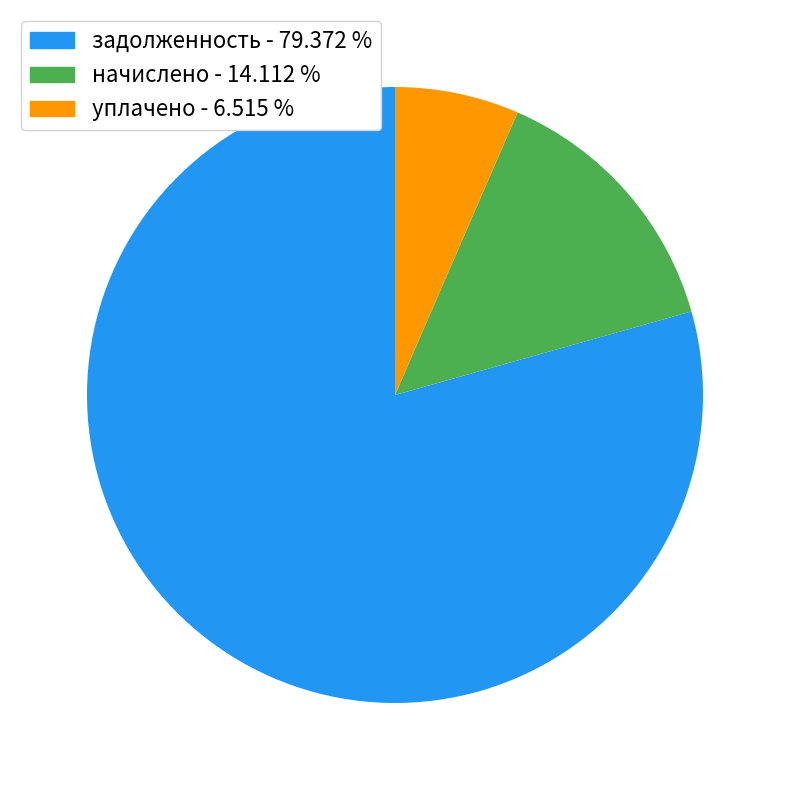

Which slice is the largest?

задолженность